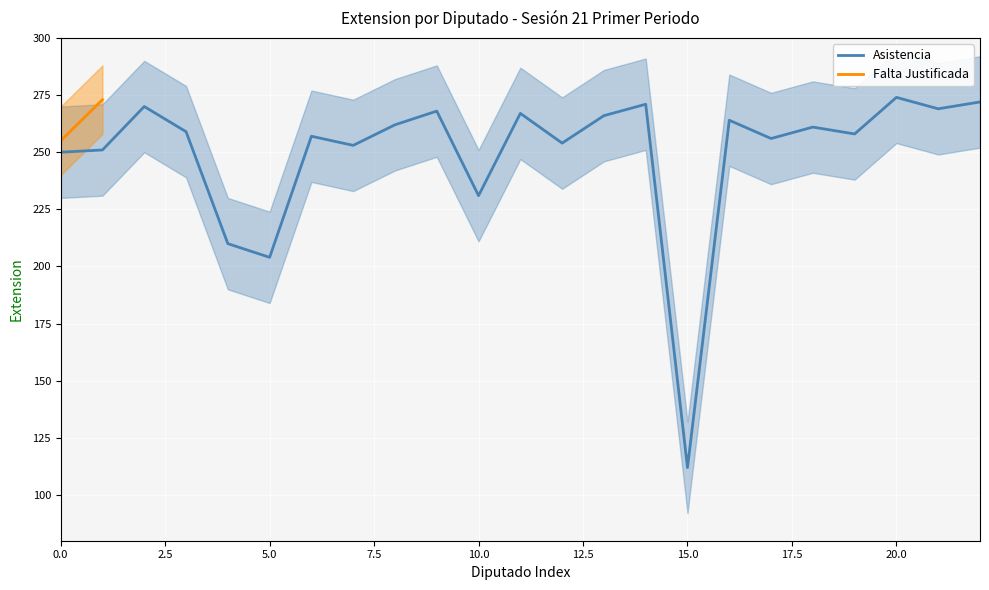

What is the change in value from 0.0 to 21?

+19